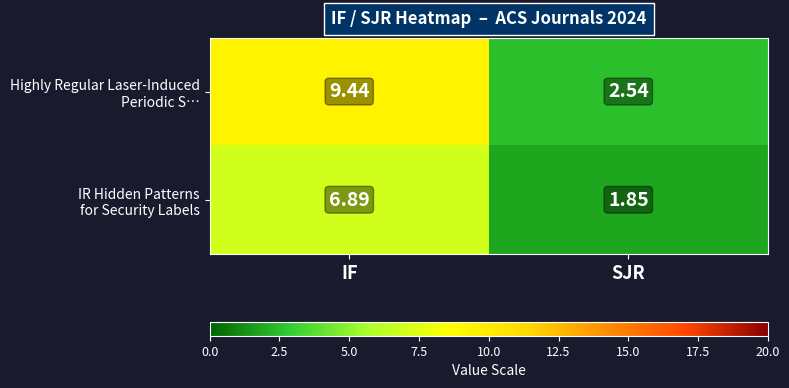

At which category does the chart reach its peak across all series?

IF